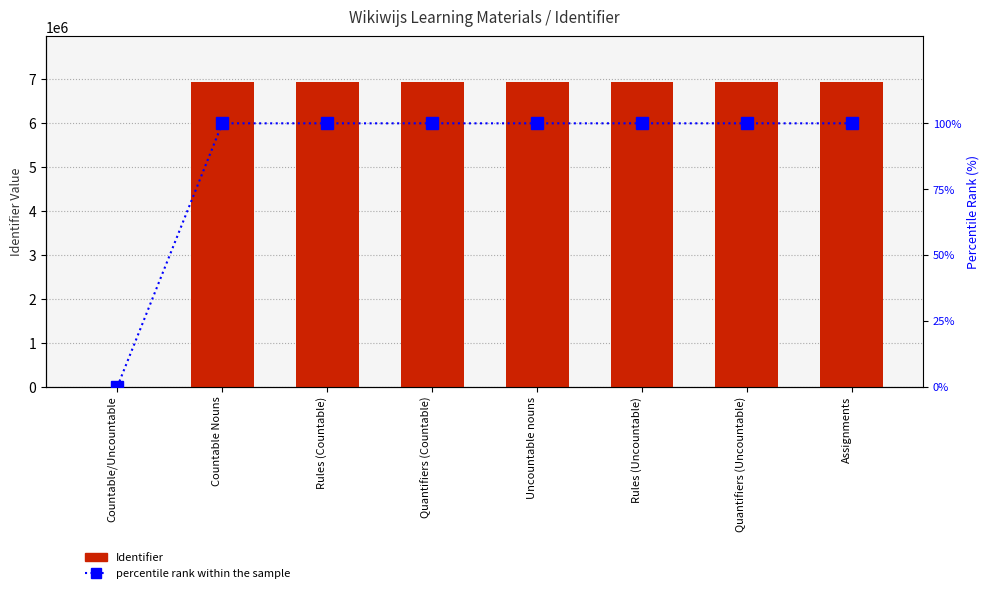

At which category is the sum across all series the highest?

Assignments